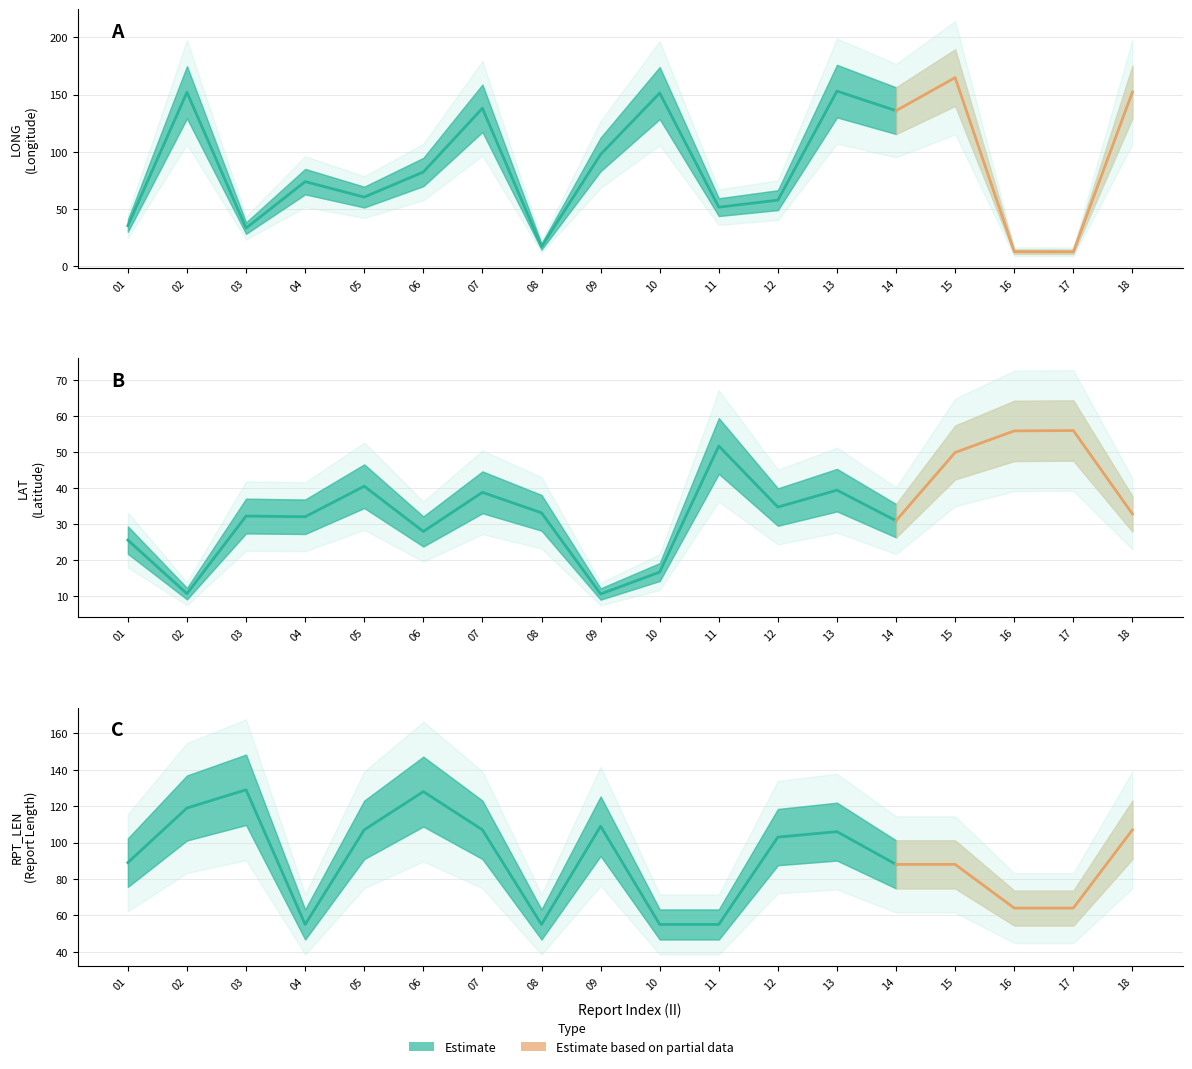

Which series ends up on top after the final intersection of LONG and LAT?

LONG